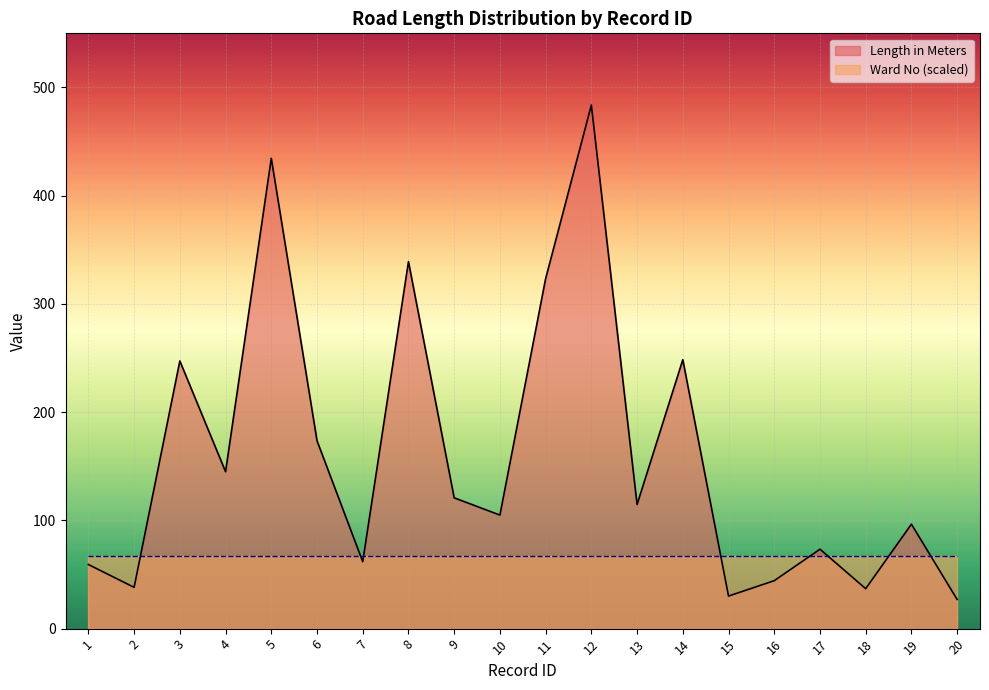

What is the difference between the maximum and minimum values?

456.7